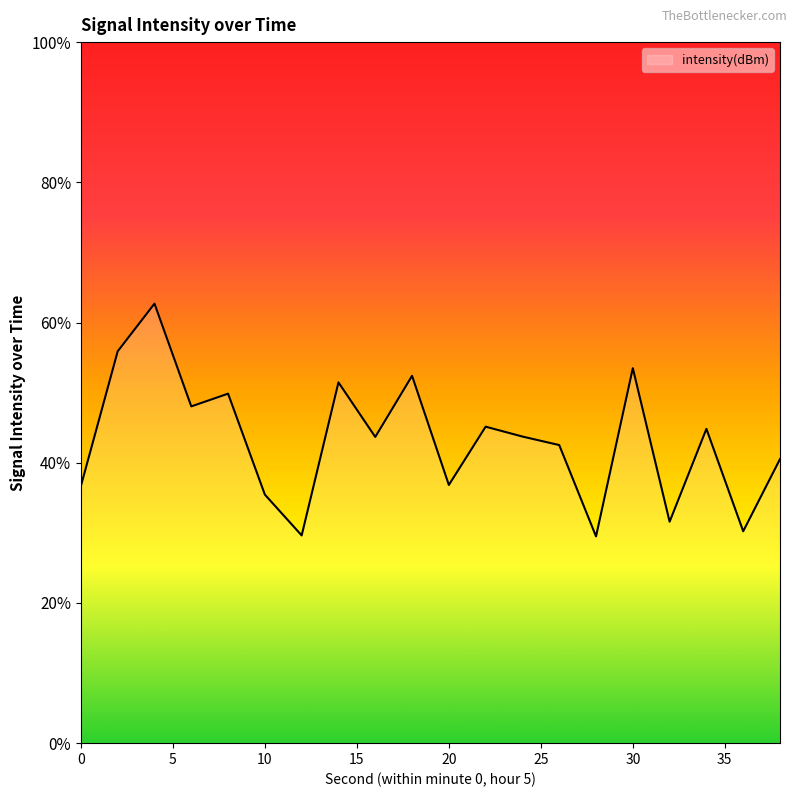

What value does the data have at 24?

-113.4